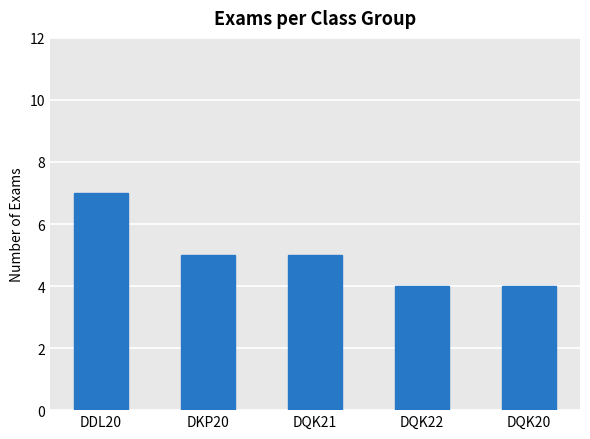

What is the difference between the values at DQK21 and DQK20?

1